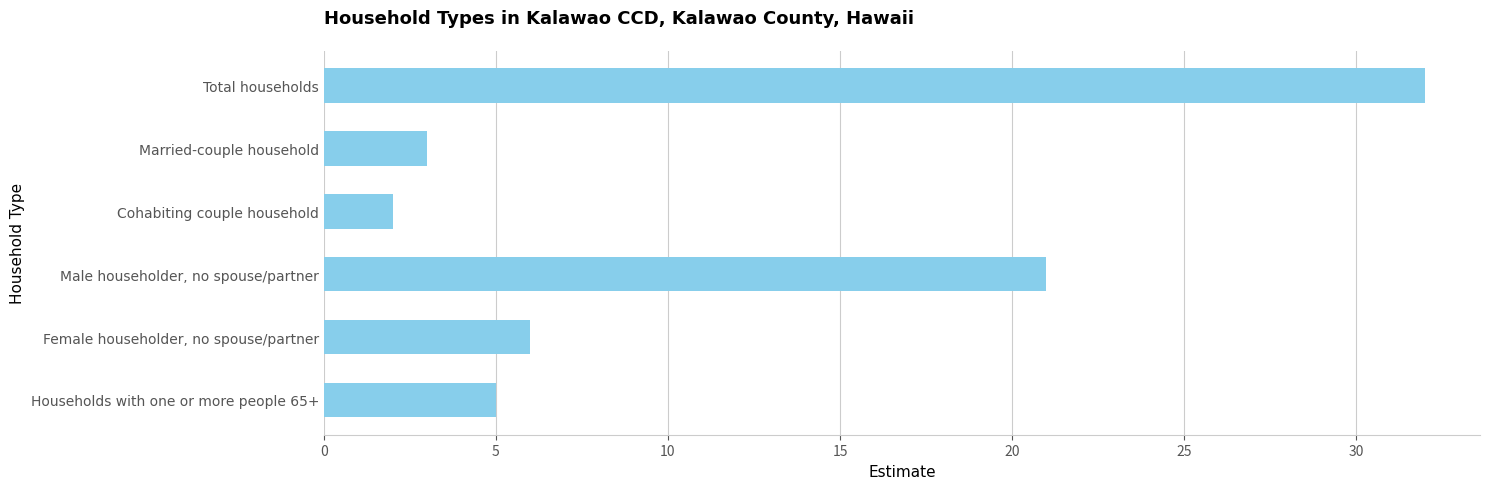

List the labels in order of value, largest first.

Total households, Male householder, no spouse/partner, Female householder, no spouse/partner, Households with one or more people 65+, Married-couple household, Cohabiting couple household